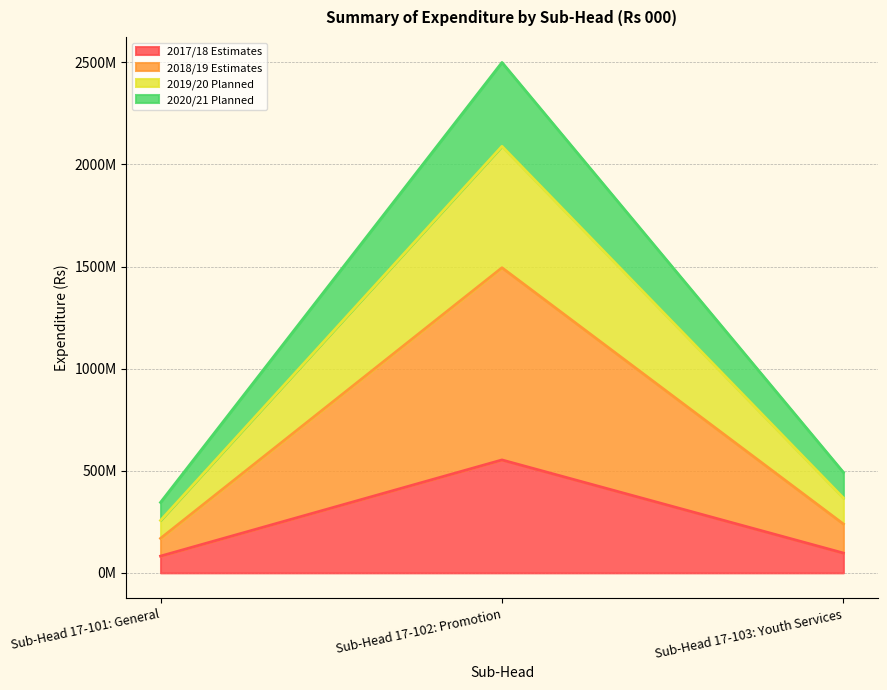

How many distinct data groups are displayed?

4